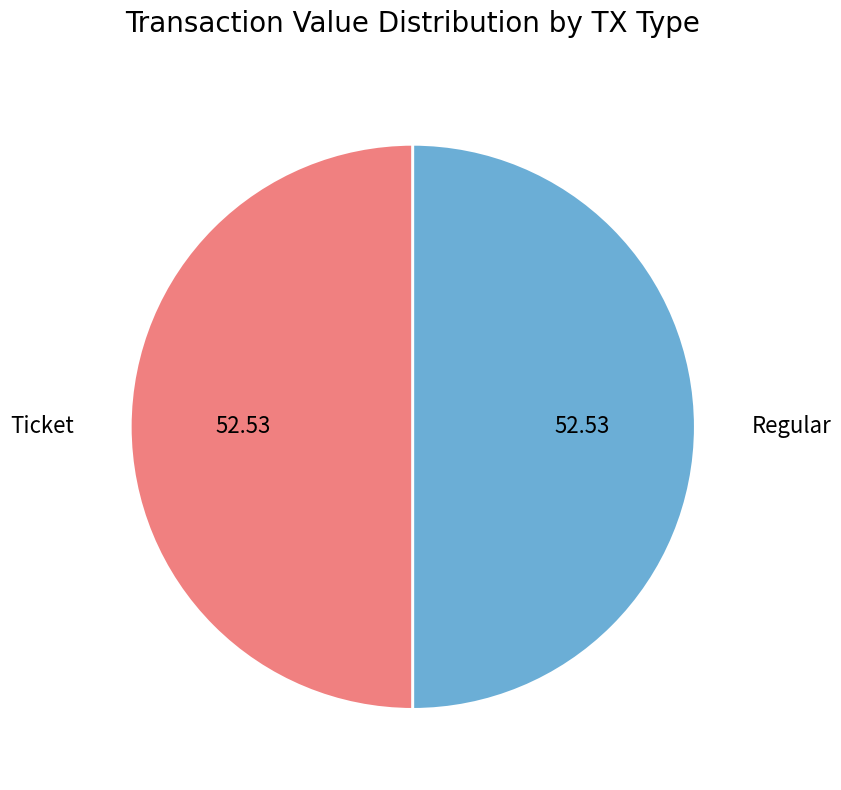

Combined, do Regular and Ticket account for over 50%?

Yes